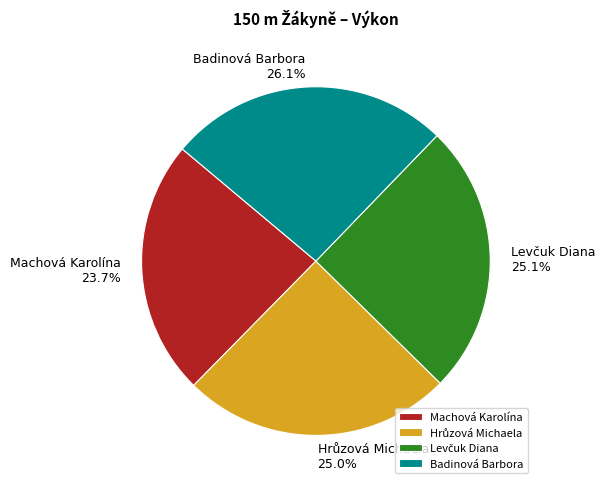

What portion of the pie excludes Badinová Barbora?

73.9%